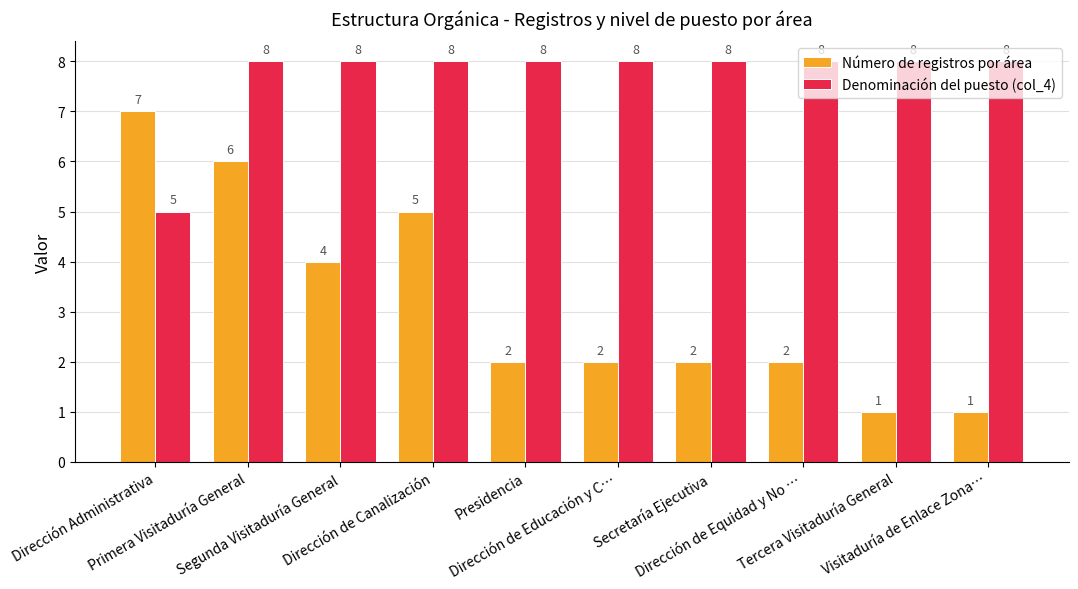

What is the sum of all Número de registros por área values?

32